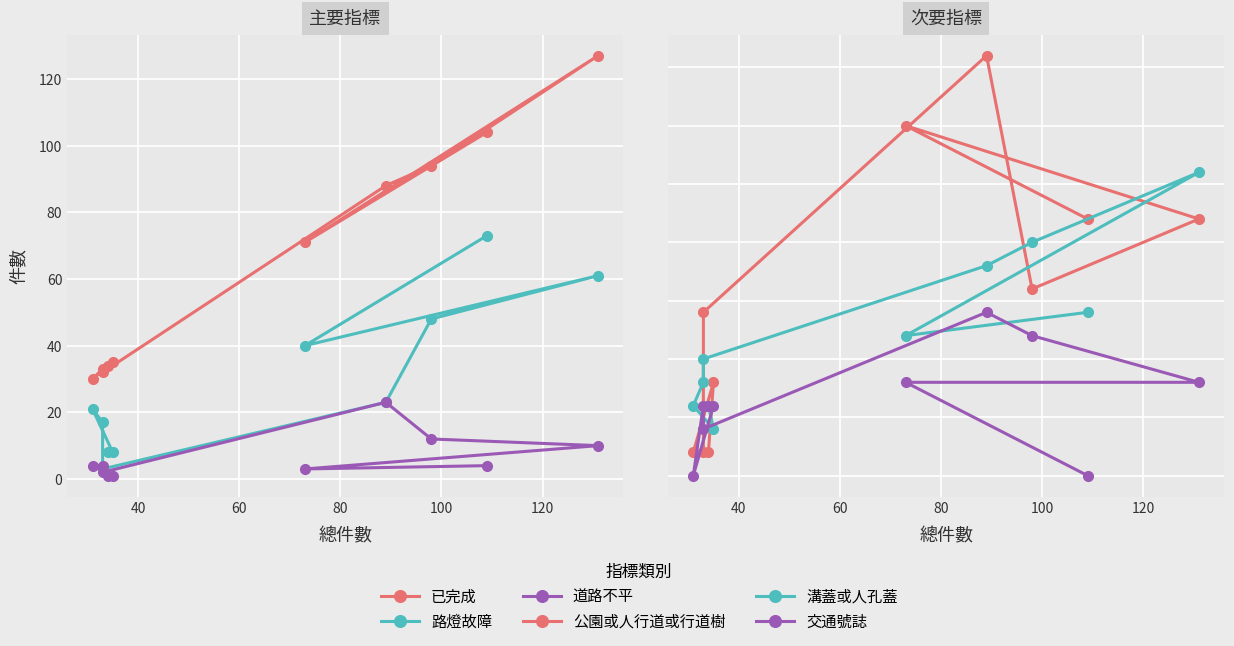

How many times do 道路不平 and 公園或人行道或行道樹 cross each other?

4